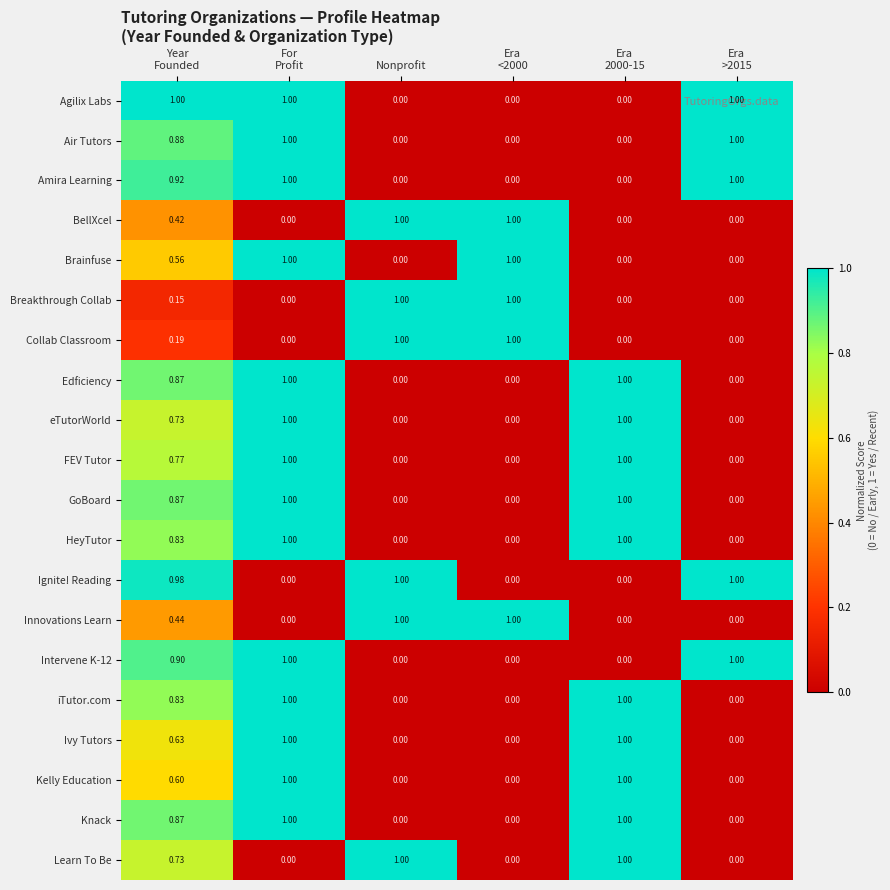

Which series has the largest total across all categories?

Agilix Labs